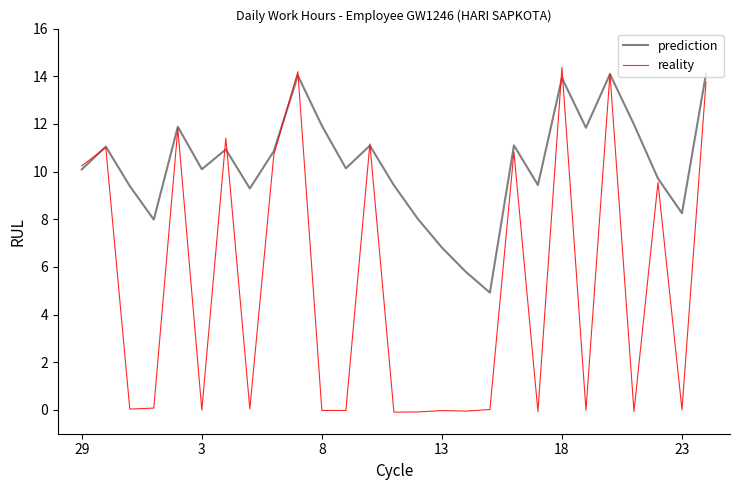

What is the maximum value for prediction?

14.1